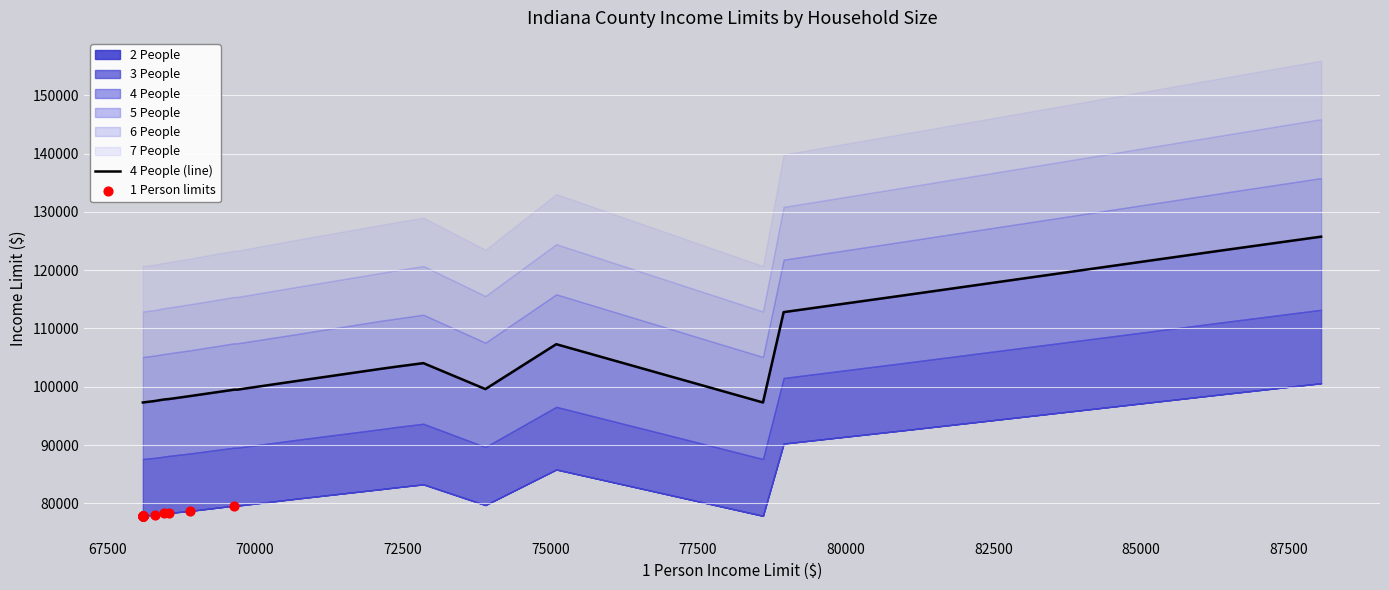

Which series has the largest total across all categories?

7 People